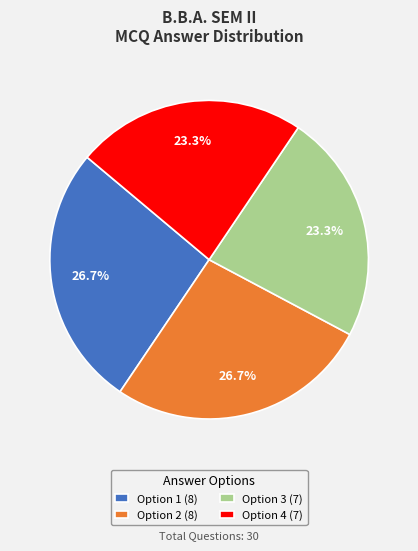

What percentage is the Option 4 slice, to the nearest percent?

23%